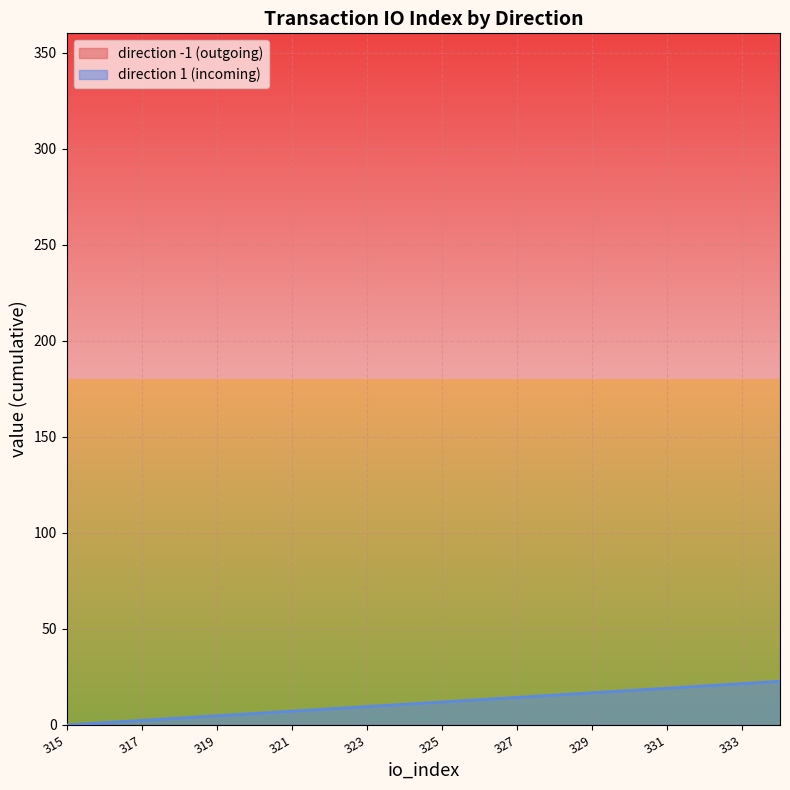

What is the highest value of the direction 1 (incoming) series?

22.7